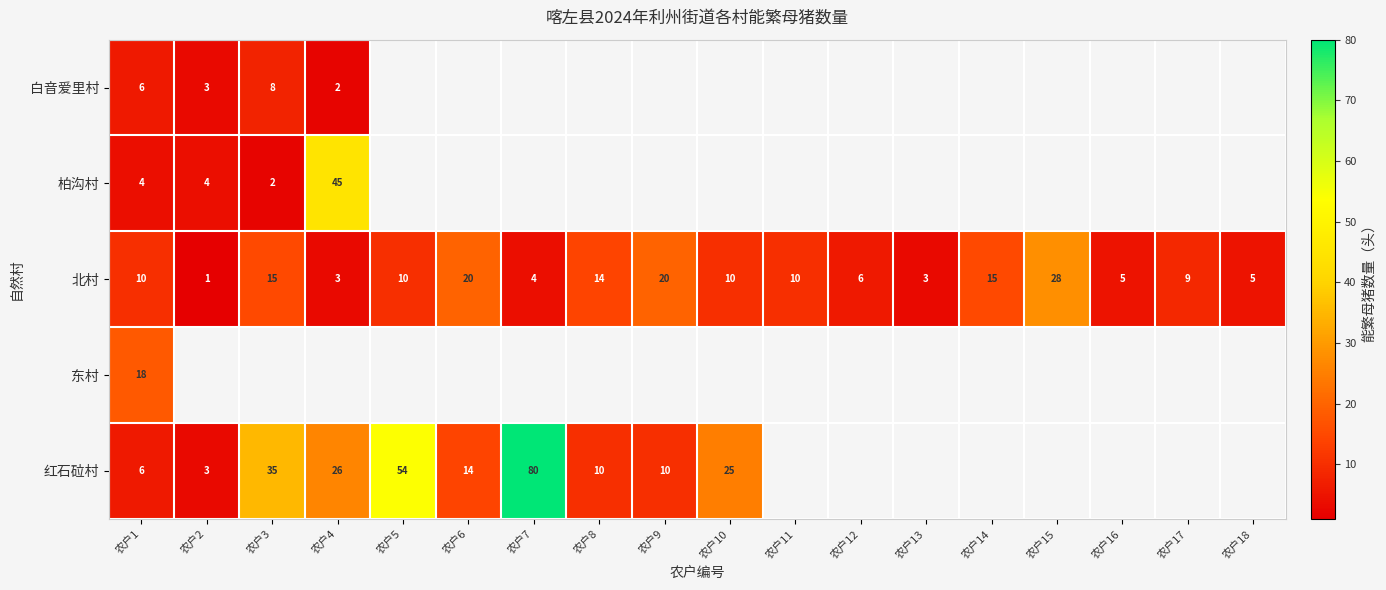

What is the difference between the second highest and second lowest values in the 北村 series?

17